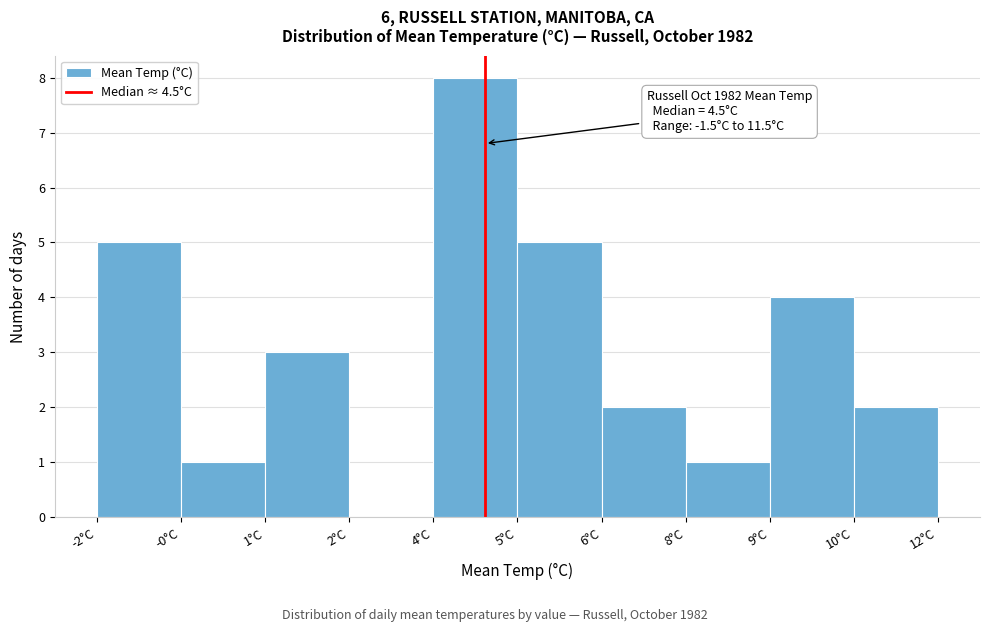

Reading left to right, extract all data points from this chart.

-2°C=5	-0°C=1	1°C=3	2°C=0	4°C=8	5°C=5	6°C=2	8°C=1	9°C=4	12°C=2